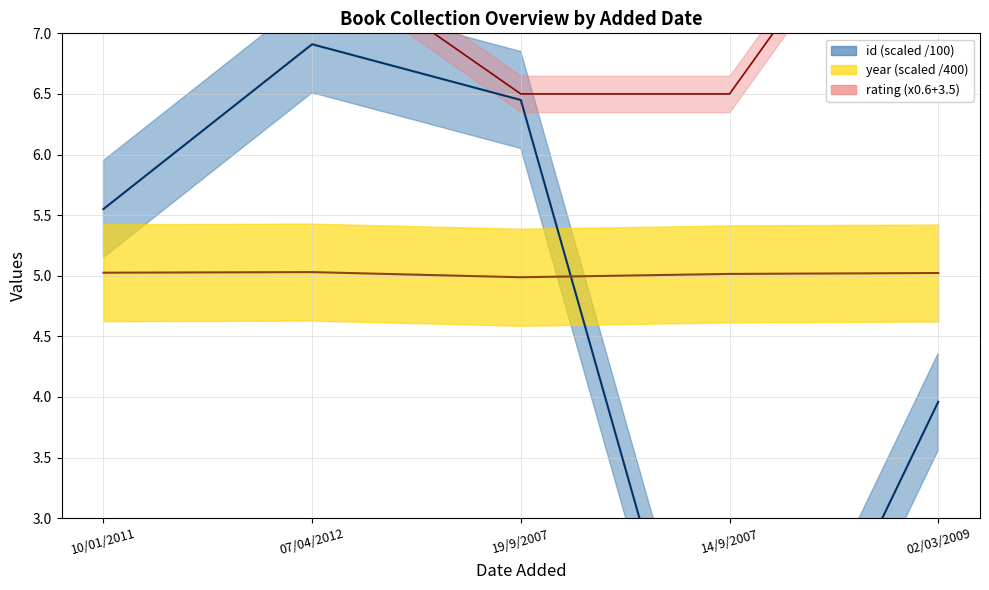

What is the value of the year point at the 2nd from the left?

5.0